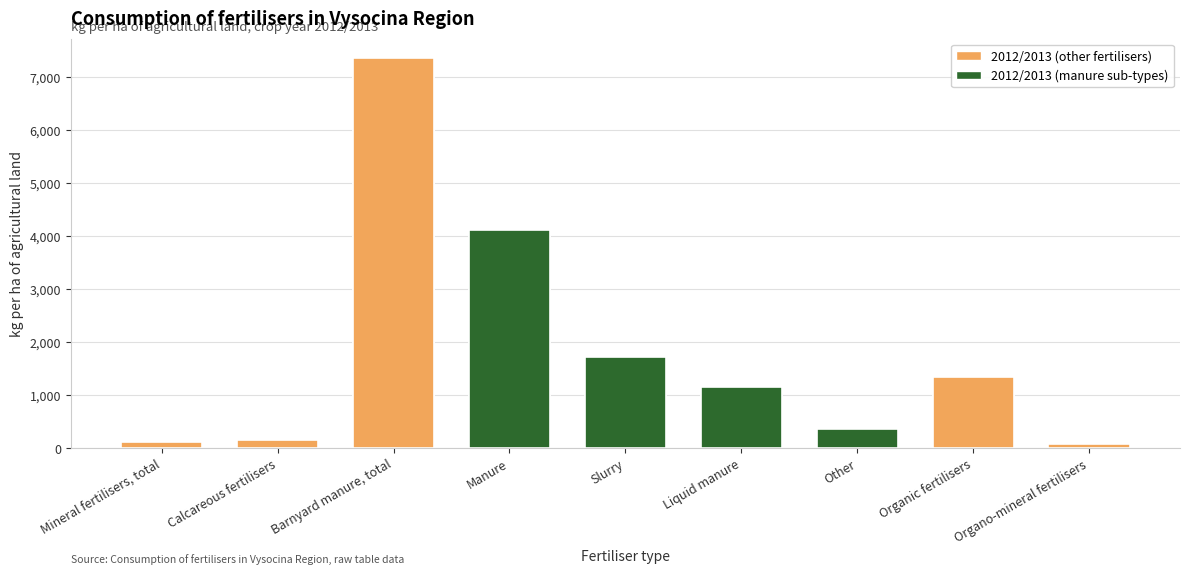

What is the smallest value displayed?

77.9